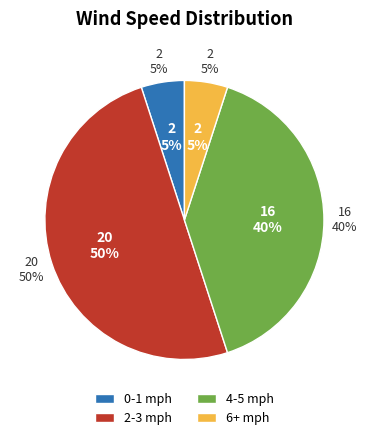

Between 37 and 34, which is larger?

37